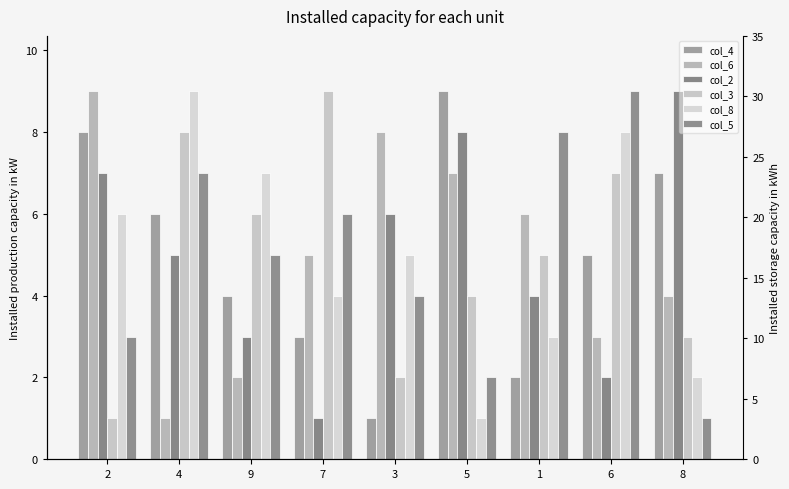

Rank the series at 4 from lowest to highest value.

col_6, col_2, col_4, col_5, col_3, col_8